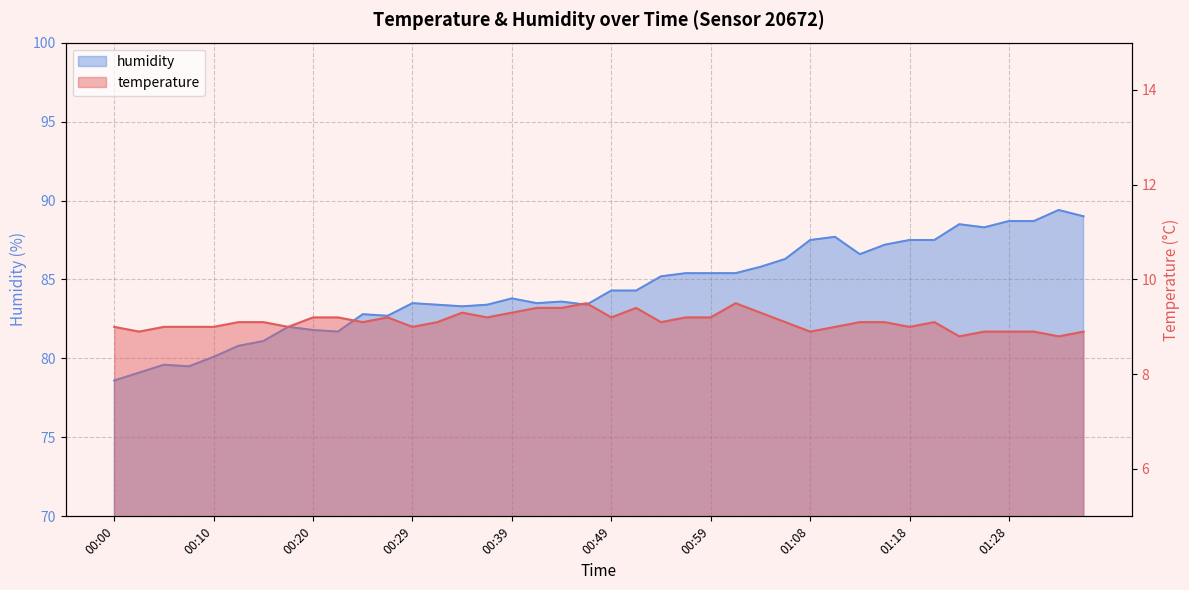

Between 00:59 and 01:08, which is larger?

00:59